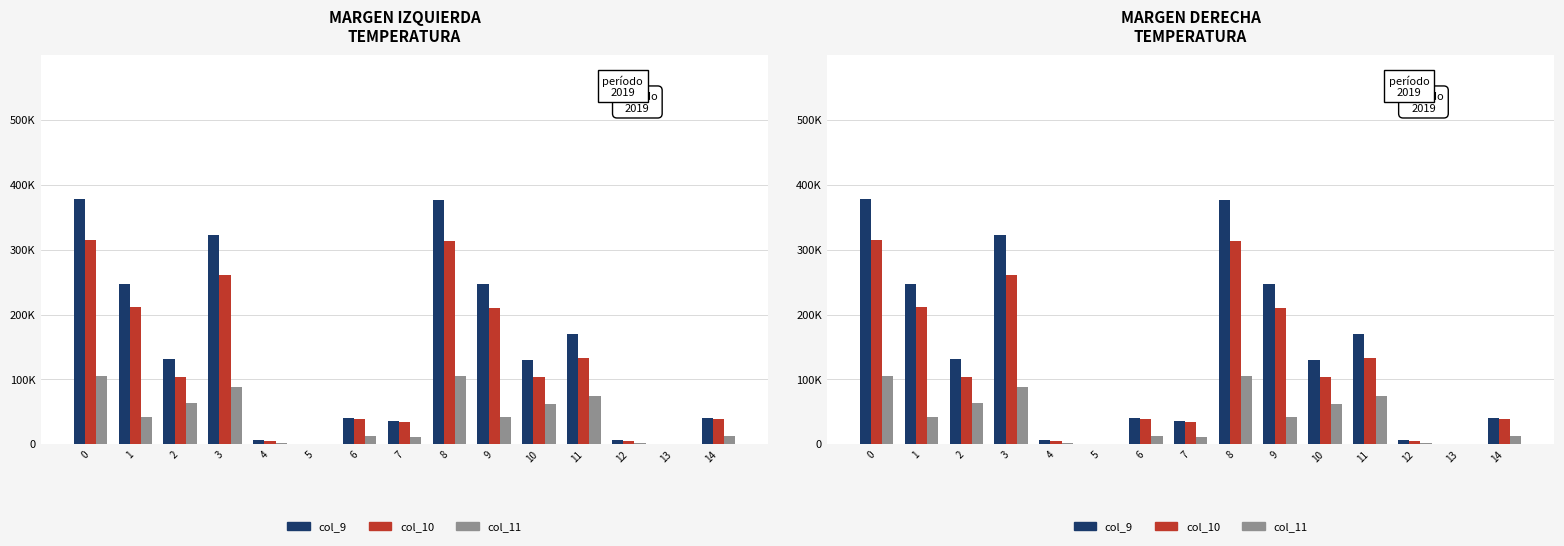

What is the approximate value of col_11 at 14, to the nearest 50?

13300